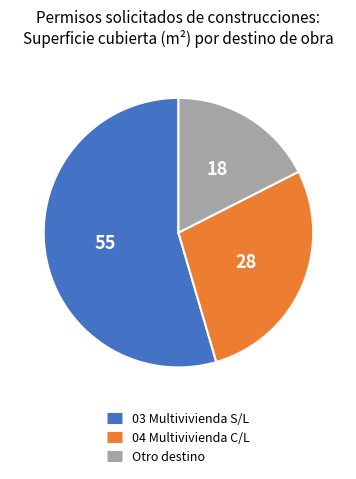

Count the number of slices in the pie.

3